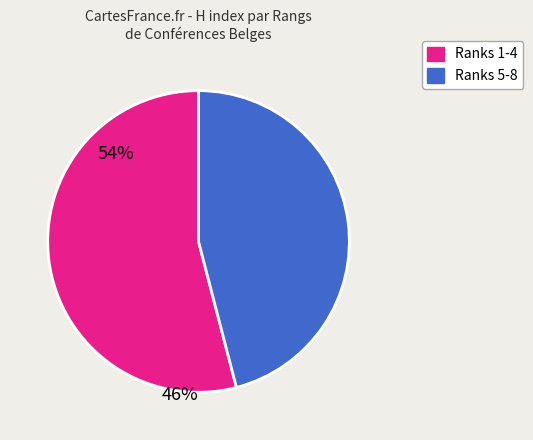

Is there a majority slice in this chart?

Yes